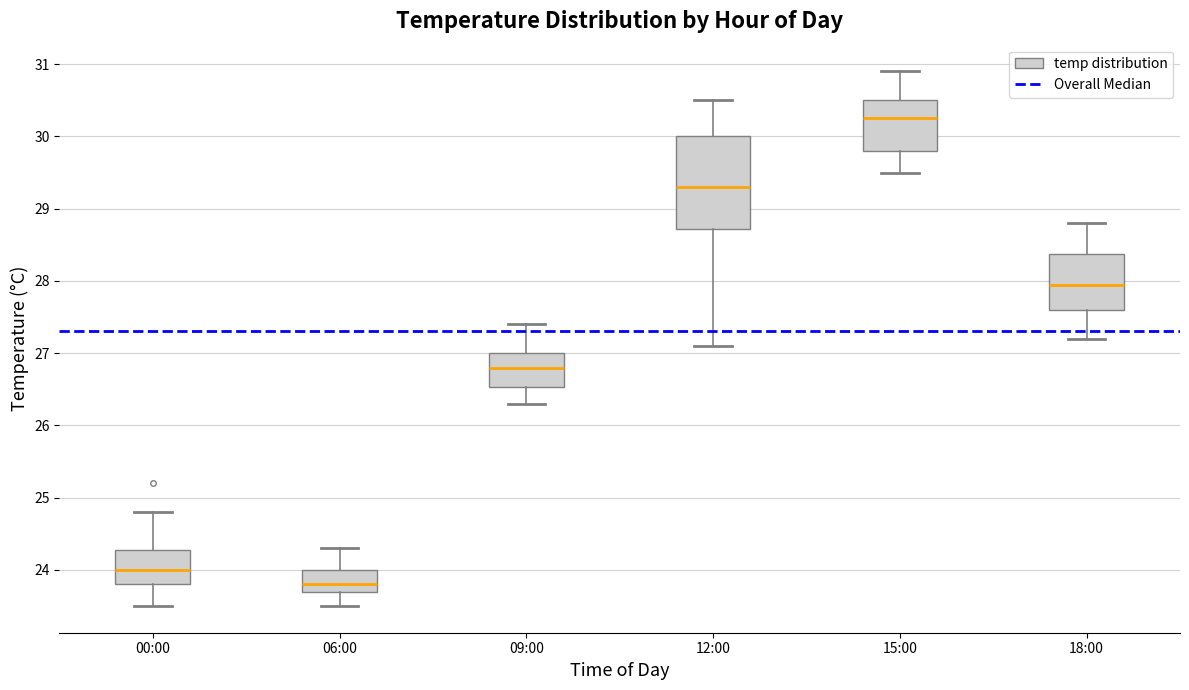

Reading left to right, transcribe this box plot: for each box, give where its median line is, the range the box spans, and where its two whiskers end, as read against the y-axis. The values are not printed on the chart, so give them approximately, as read against the axis.

00:00: median 24.0, box 23.8 to 24.3, whiskers 23.5 to 24.8
06:00: median 23.8, box 23.7 to 24.0, whiskers 23.5 to 24.3
09:00: median 26.8, box 26.5 to 27.0, whiskers 26.3 to 27.4
12:00: median 29.3, box 28.7 to 30.0, whiskers 27.1 to 30.5
15:00: median 30.3, box 29.8 to 30.5, whiskers 29.5 to 30.9
18:00: median 28.0, box 27.6 to 28.4, whiskers 27.2 to 28.8